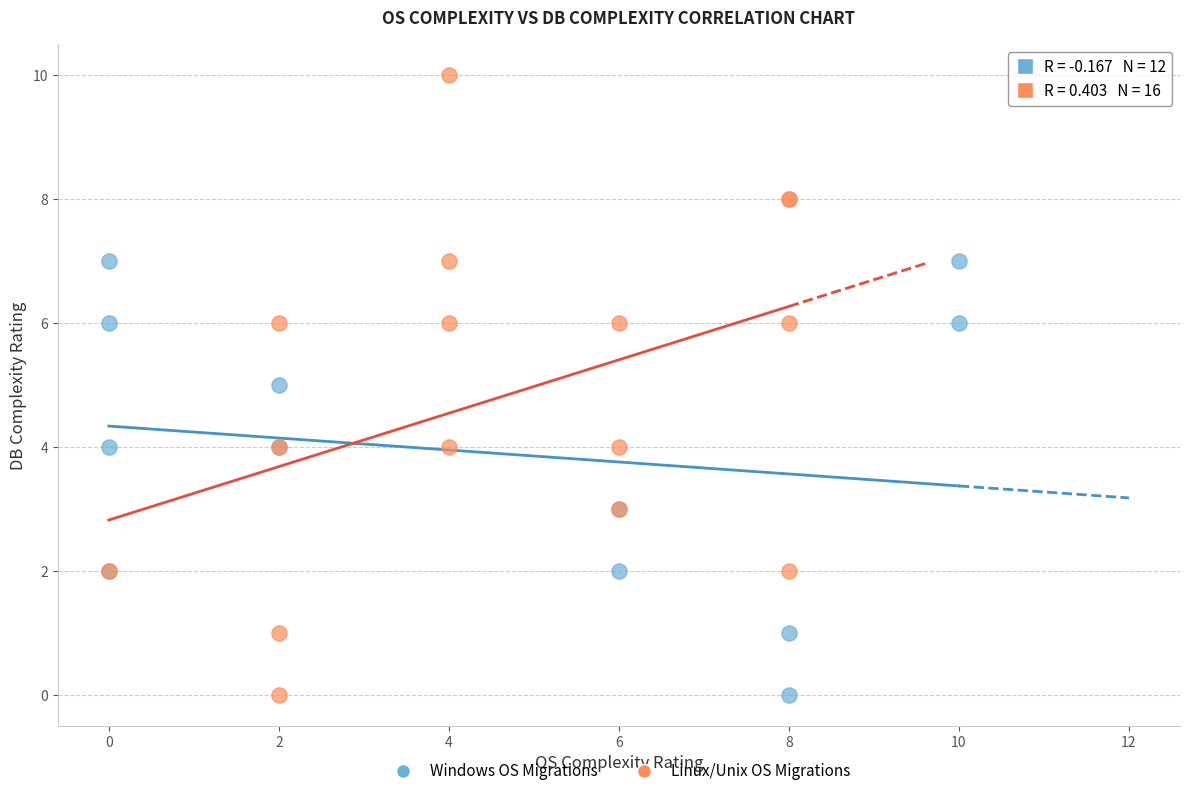

What are all the series names shown in the legend?

Windows OS Migrations, Linux/Unix OS Migrations